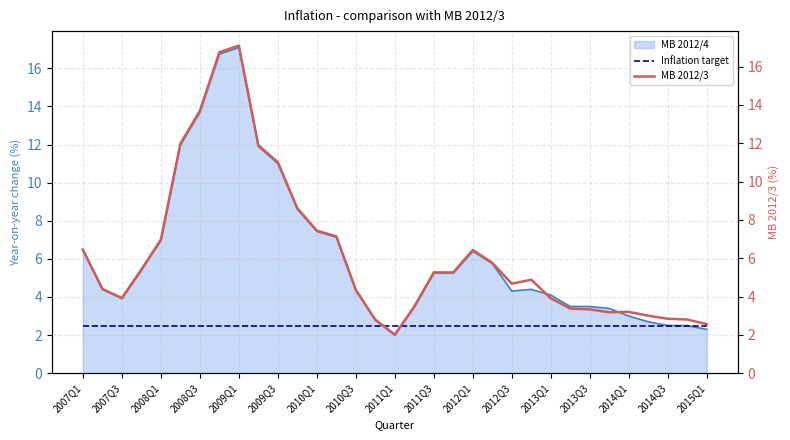

True or false: MB 2012/4 has a value of 2.5 at 2008Q1.

False